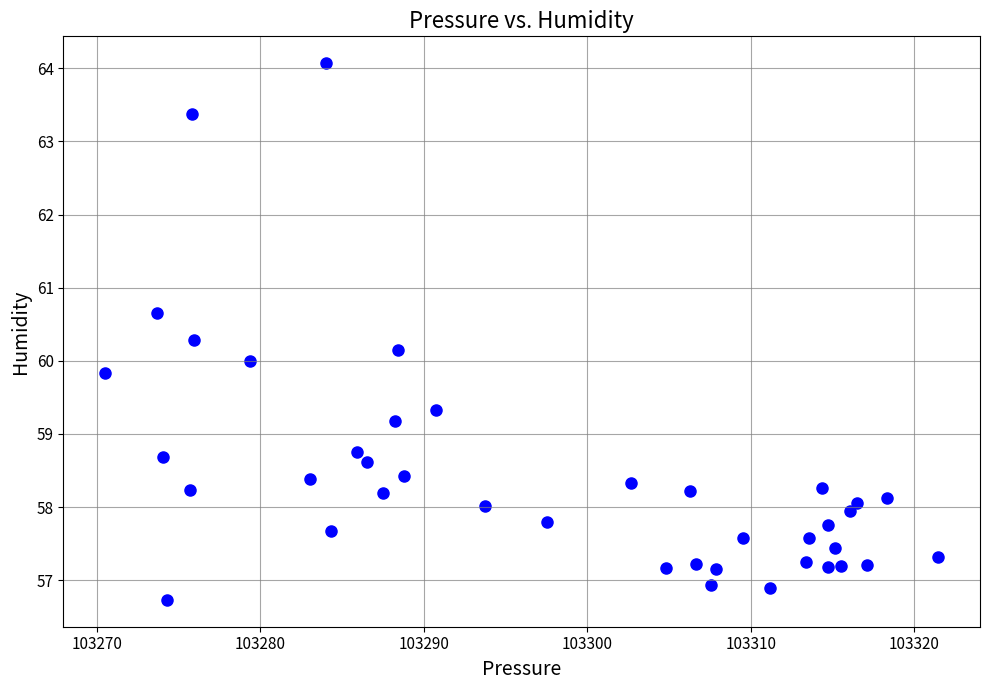

What is the range of Y values (max minus min)?

7.3